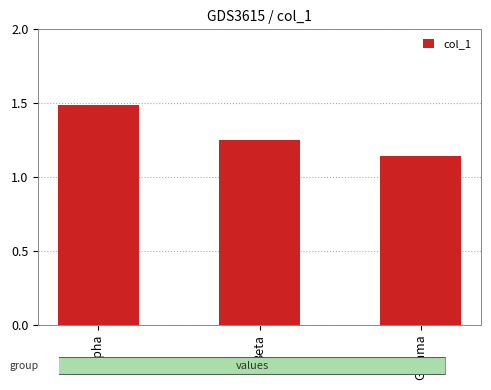

At which category does the chart reach its minimum across all series?

Gamma